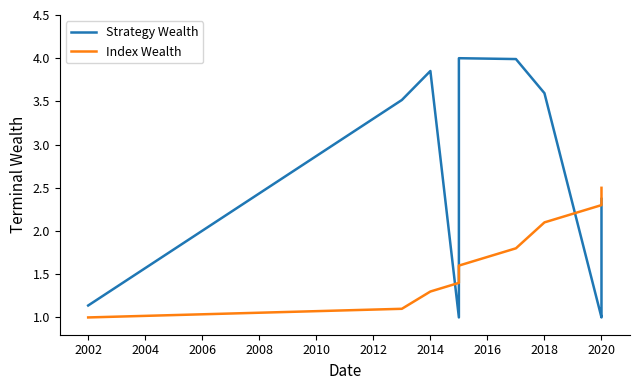

How many lines are shown in the chart?

2